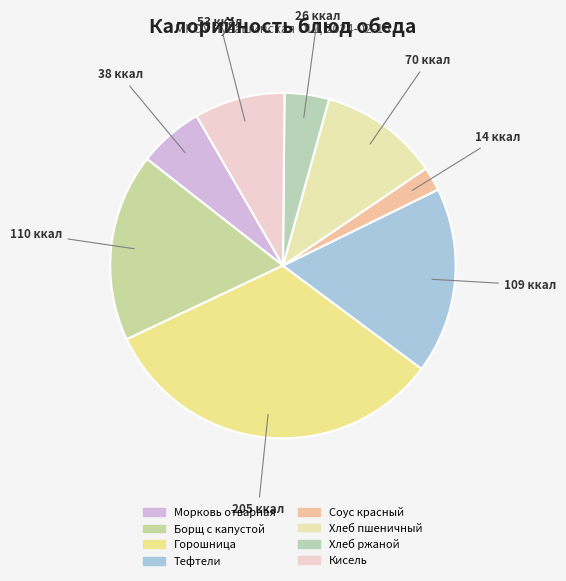

What is the smallest slice in the pie chart?

Соус красный